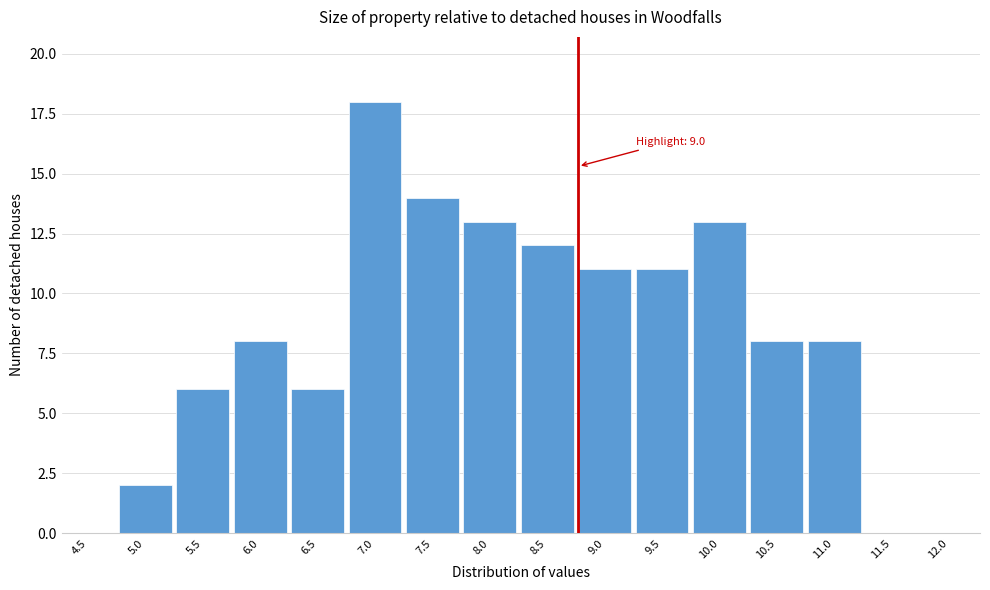

Reading left to right, extract all data points from this chart.

4.5=0	5.0=2	5.5=6	6.0=8	6.5=6	7.0=18	7.5=14	8.0=13	8.5=12	9.0=11	9.5=11	10.0=13	10.5=8	11.0=8	11.5=0	12.0=0